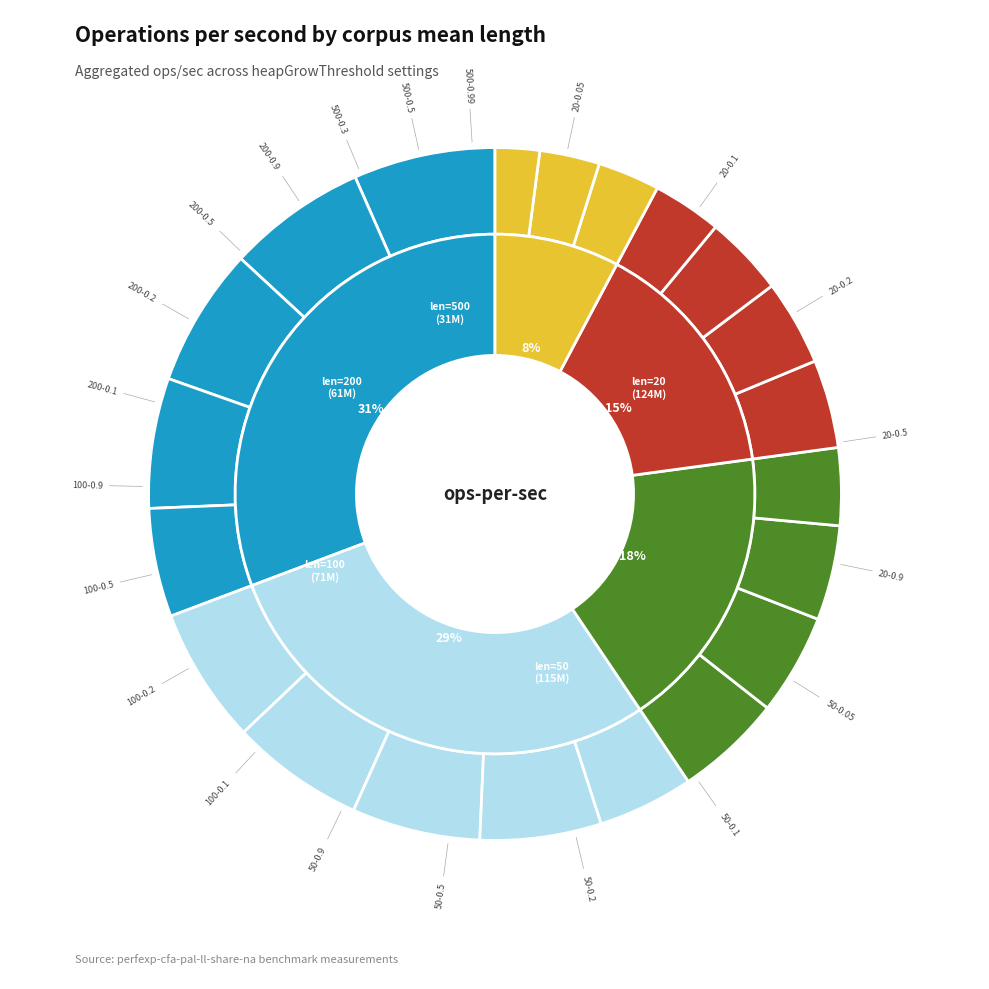

What is the total percentage of 200-0.5 and 100-0.2?

8.5%